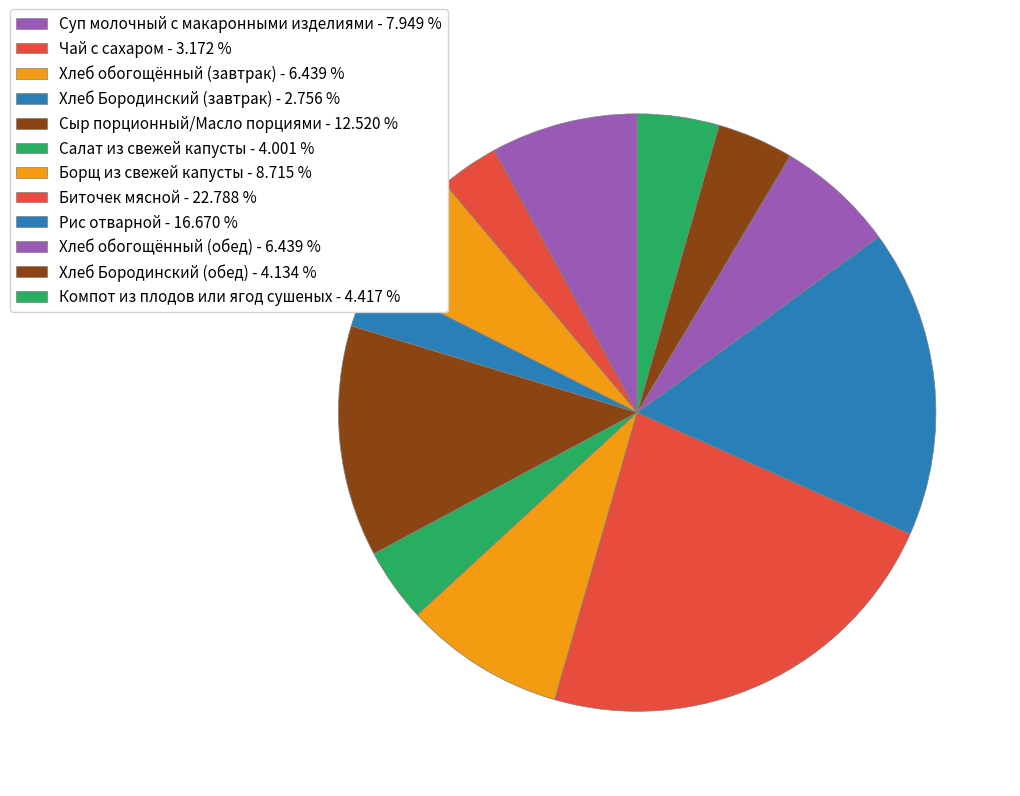

Which slice is the largest?

Биточек мясной